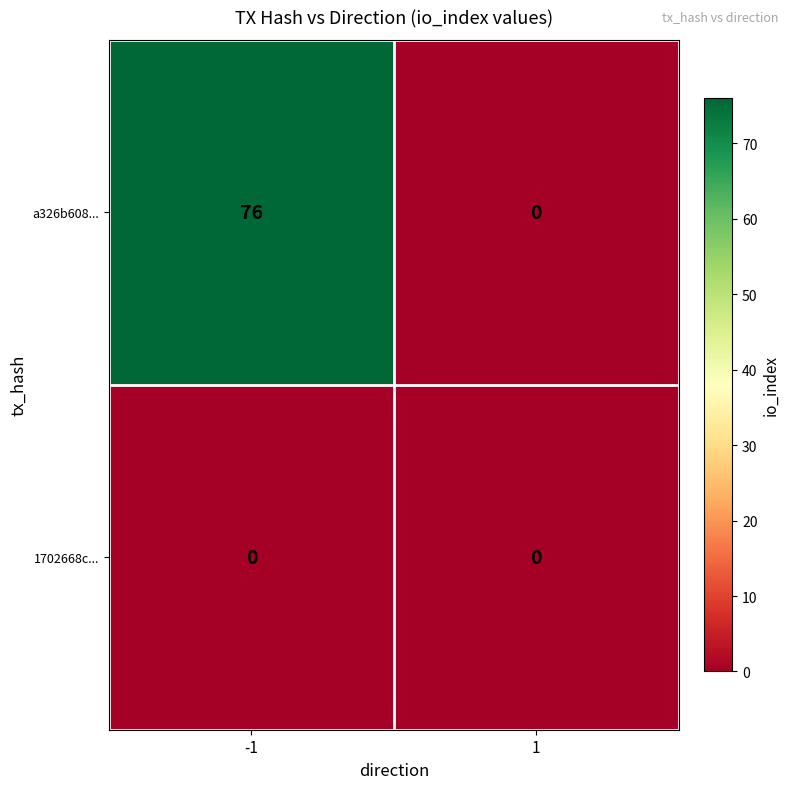

At how many categories does at least one series exceed 3?

1